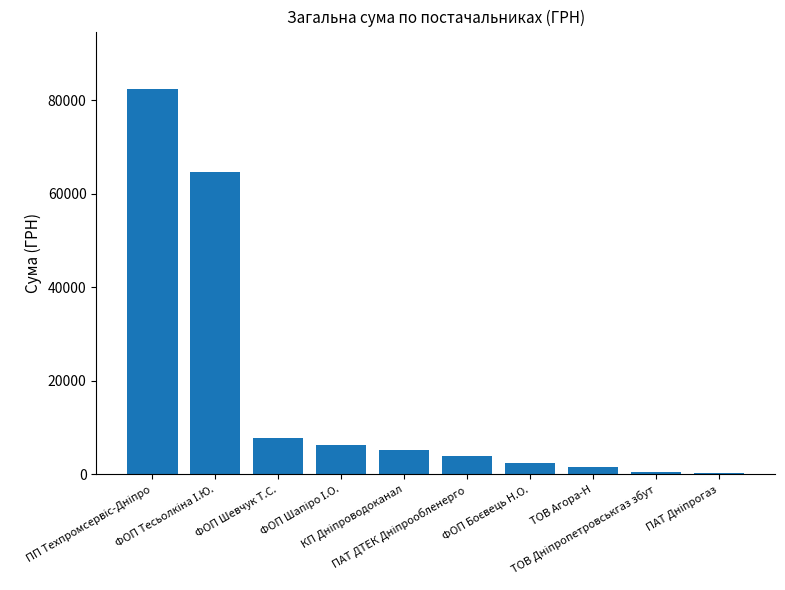

What is the maximum value shown in the chart?

82353.5